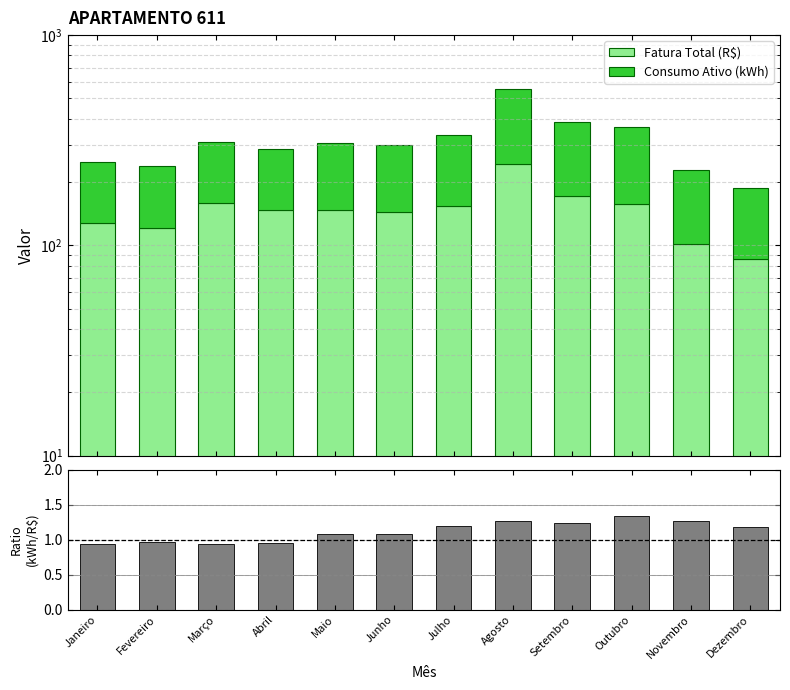

What is the highest value of the Consumo/Fatura series?

1.3